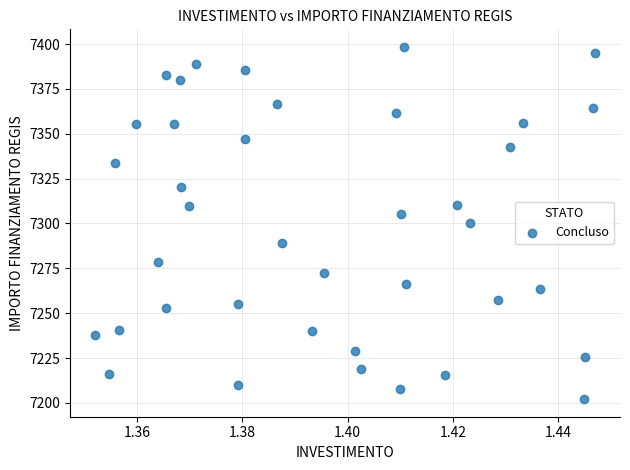

What is the range of Y values (max minus min)?

196.3